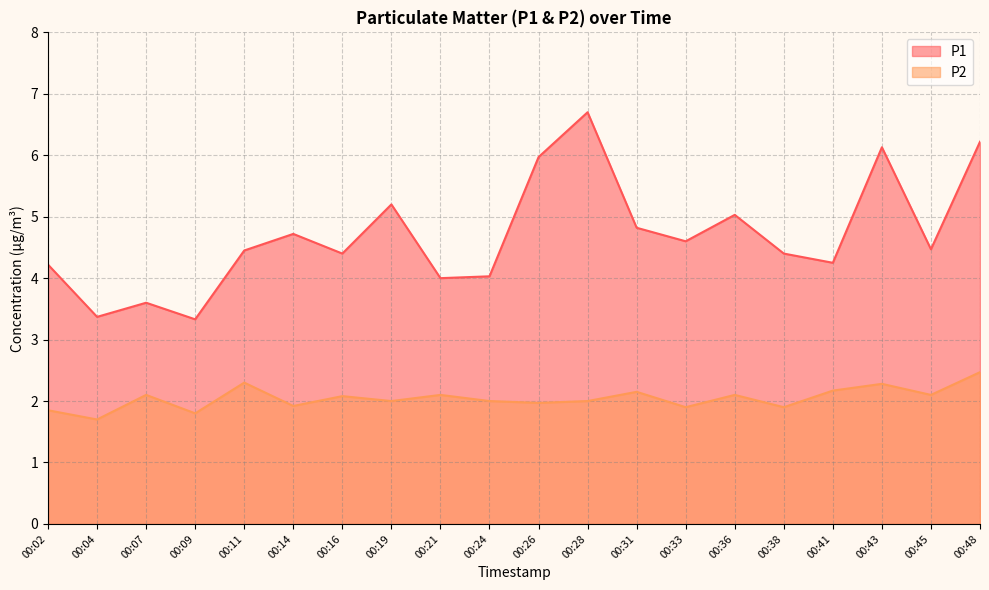

Which category has the highest value in the P2 series?

00:48